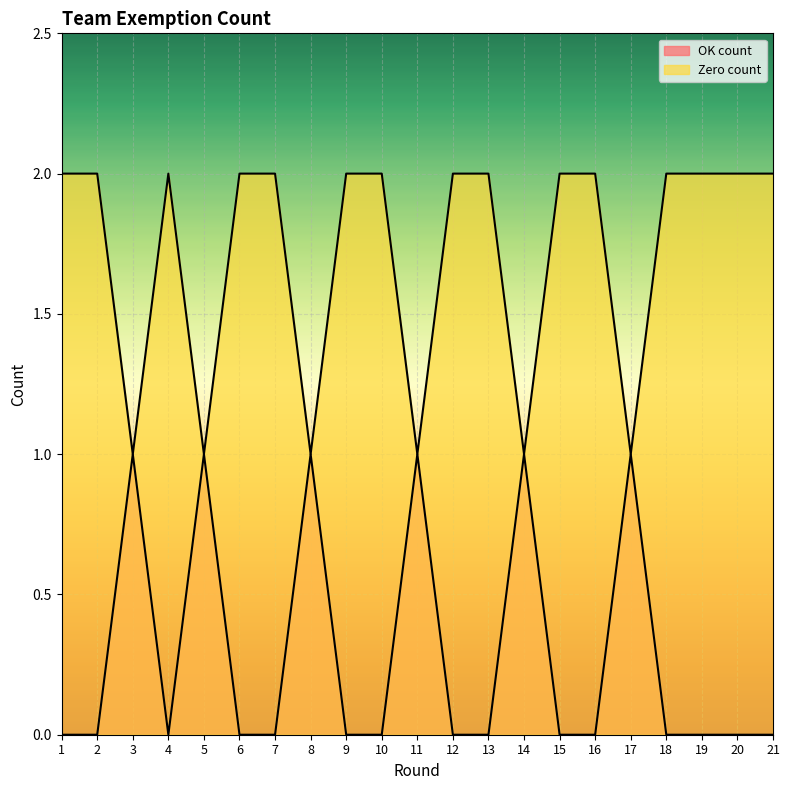

At how many categories does at least one series exceed 1?

15